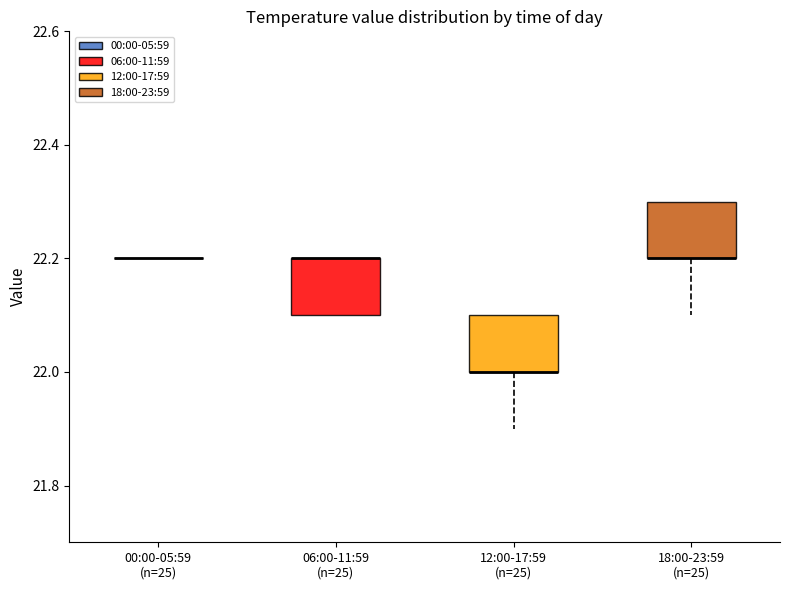

Reading left to right, transcribe this box plot: for each box, give where its median line is, the range the box spans, and where its two whiskers end, as read against the y-axis. The values are not printed on the chart, so give them approximately, as read against the axis.

00:00-05:59 (n=25): box collapsed to a line at 22.2, whiskers 22.2 to 22.2
06:00-11:59 (n=25): median 22.2 (drawn on the box's upper edge), box 22.1 to 22.2, whiskers 22.1 to 22.2
12:00-17:59 (n=25): median 22.0 (drawn on the box's lower edge), box 22.0 to 22.1, whiskers 21.9 to 22.1
18:00-23:59 (n=25): median 22.2 (drawn on the box's lower edge), box 22.2 to 22.3, whiskers 22.1 to 22.3